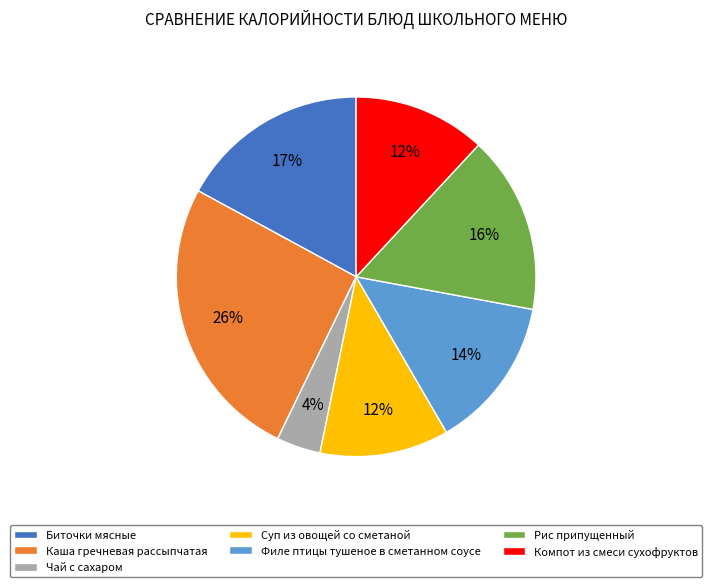

To the nearest percent, what percentage of the pie is Биточки мясные?

17%